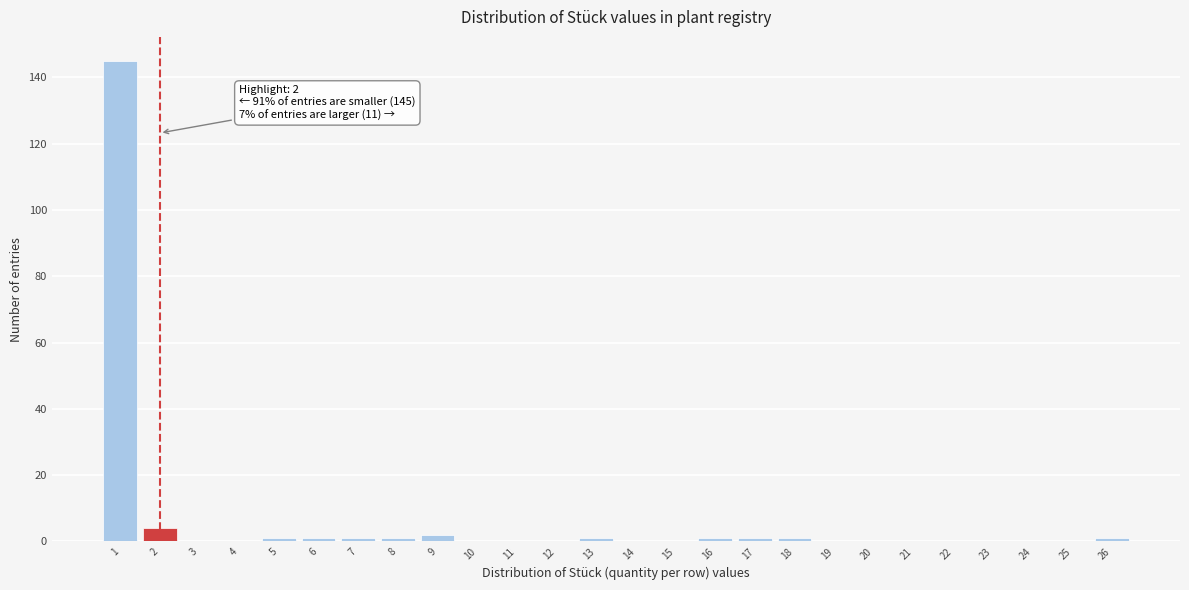

Reading left to right, what are all the values shown in this chart?

1=145	2=4	3=0	4=0	5=1	6=1	7=1	8=1	9=2	10=0	11=0	12=0	13=1	14=0	15=0	16=1	17=1	18=1	19=0	20=0	21=0	22=0	23=0	24=0	25=0	26=1